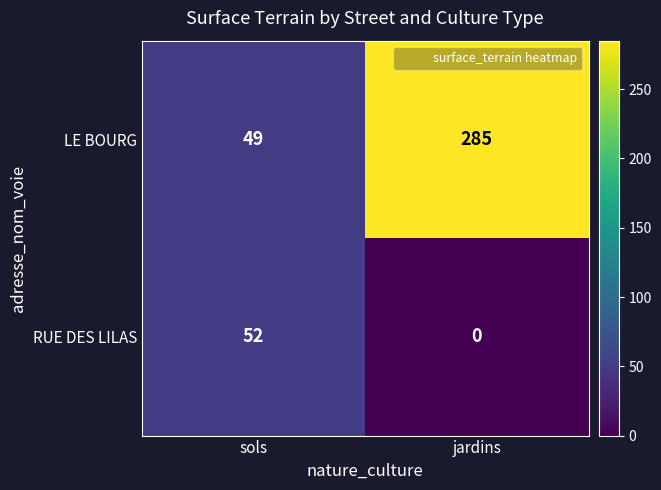

At how many categories does at least one series exceed 72?

1